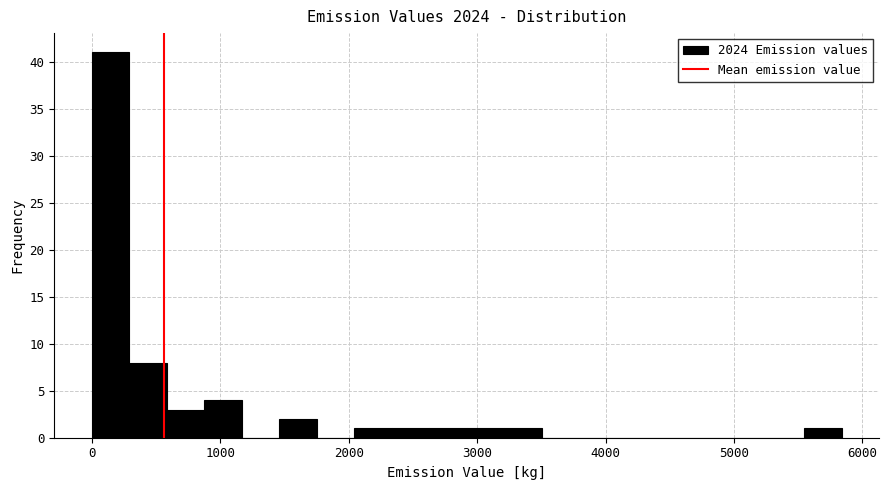

Read against the x-axis, roughly where is the centre of the tallest bar?

100